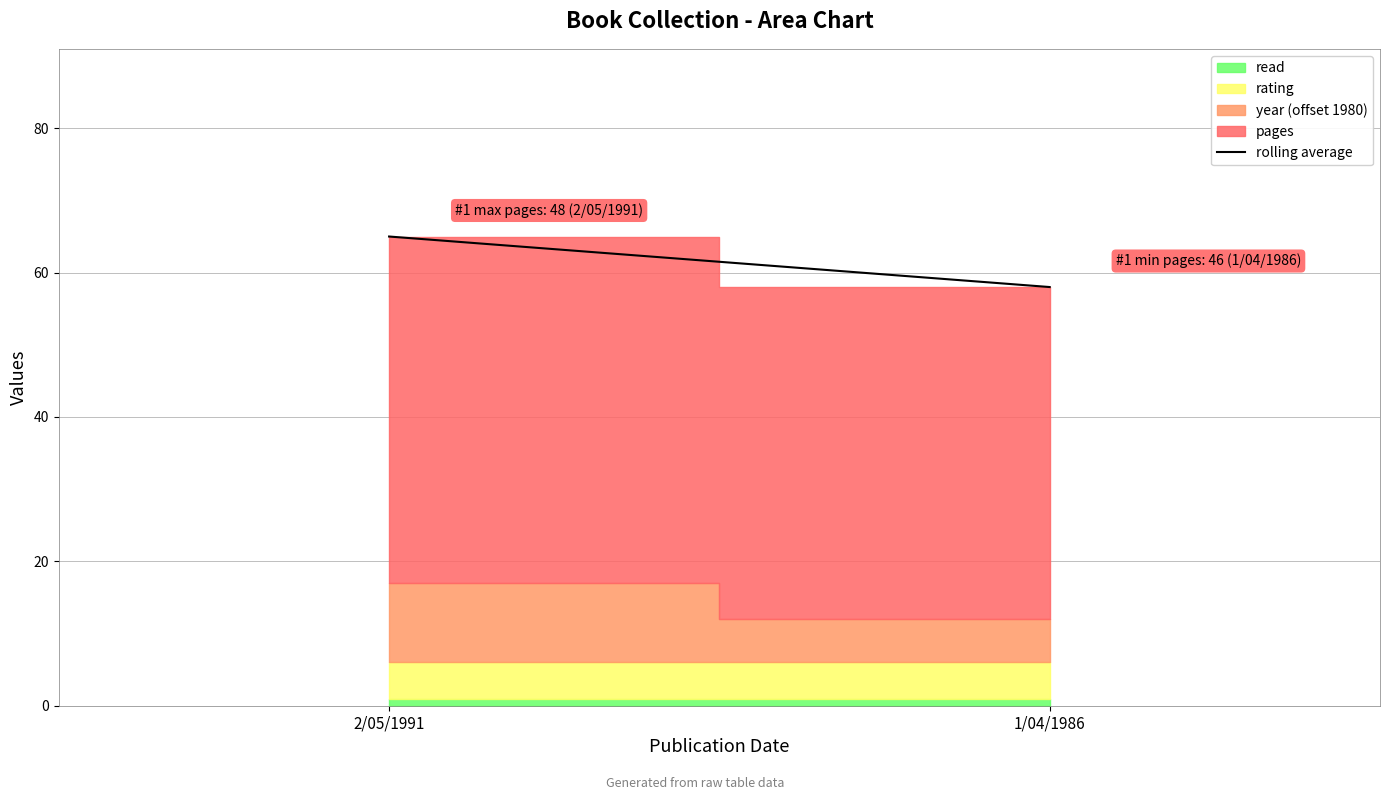

How many lines are shown in the chart?

1